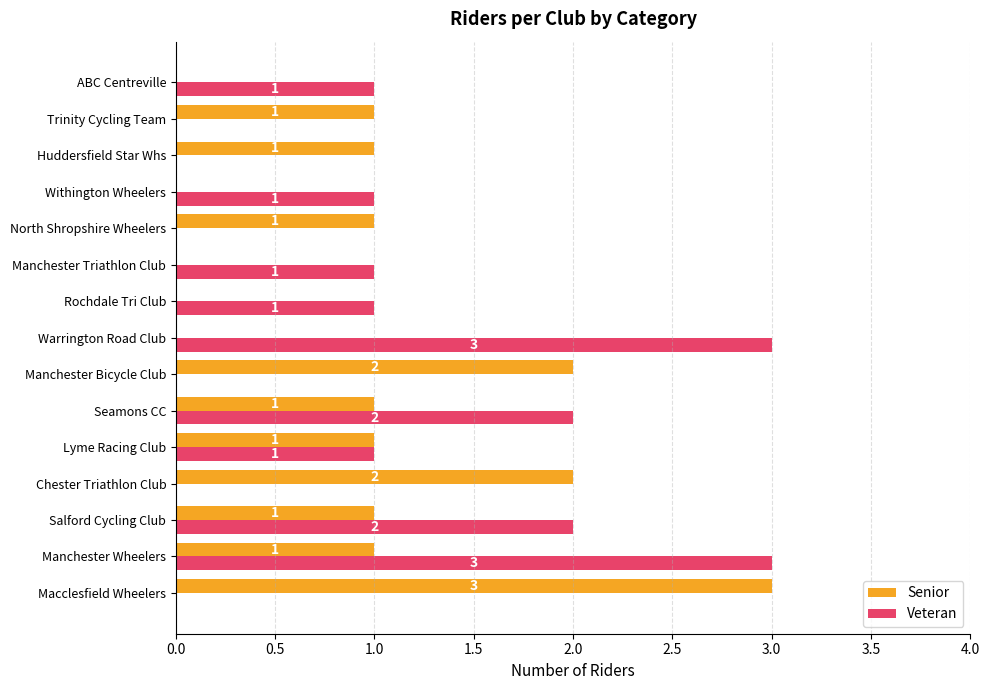

What is the maximum value shown in the chart?

3